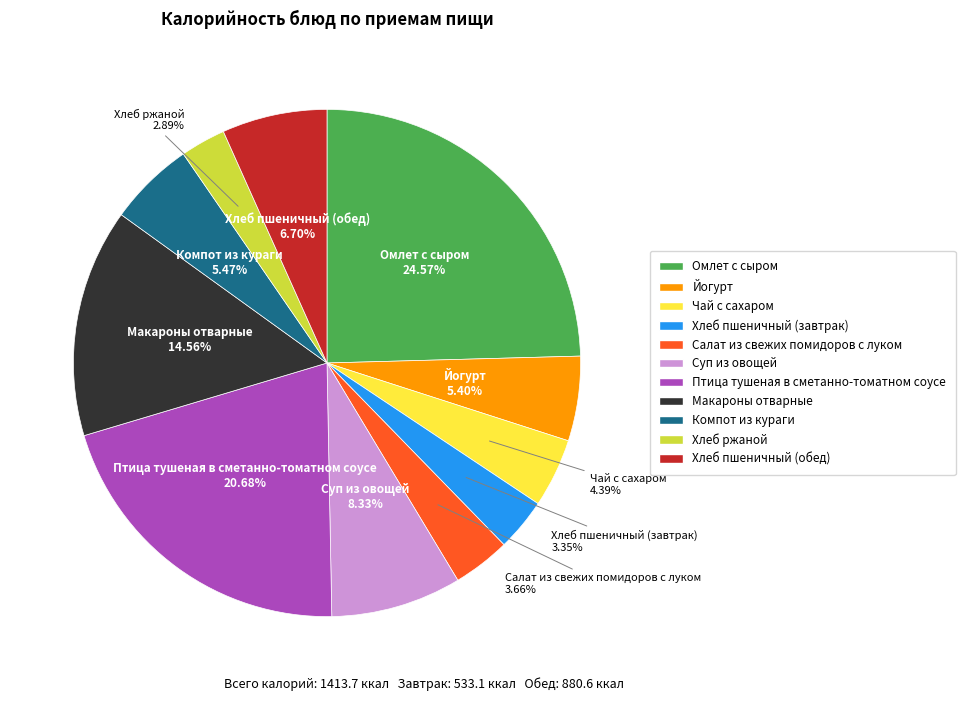

Is it true that Хлеб ржаной is 3% of the pie?

True